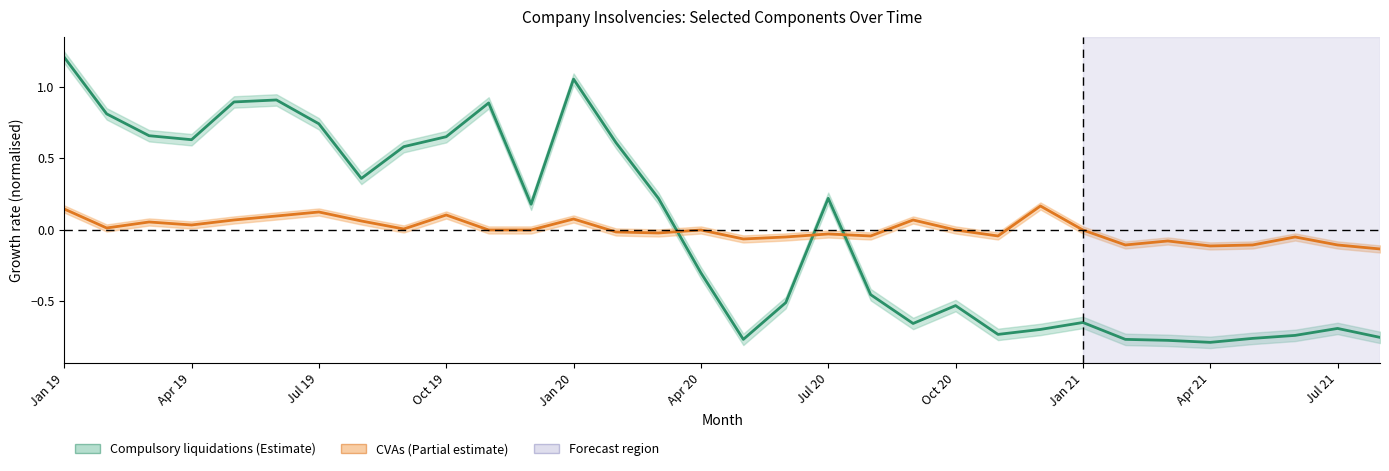

Which category has the highest value in the Compulsory liquidations series?

Jan 19